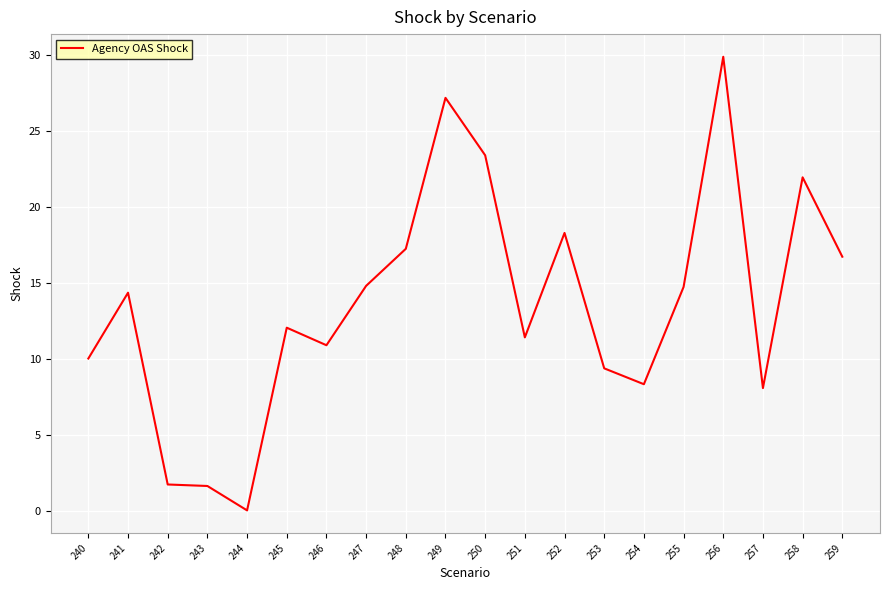

Which category has the highest value across all series?

256